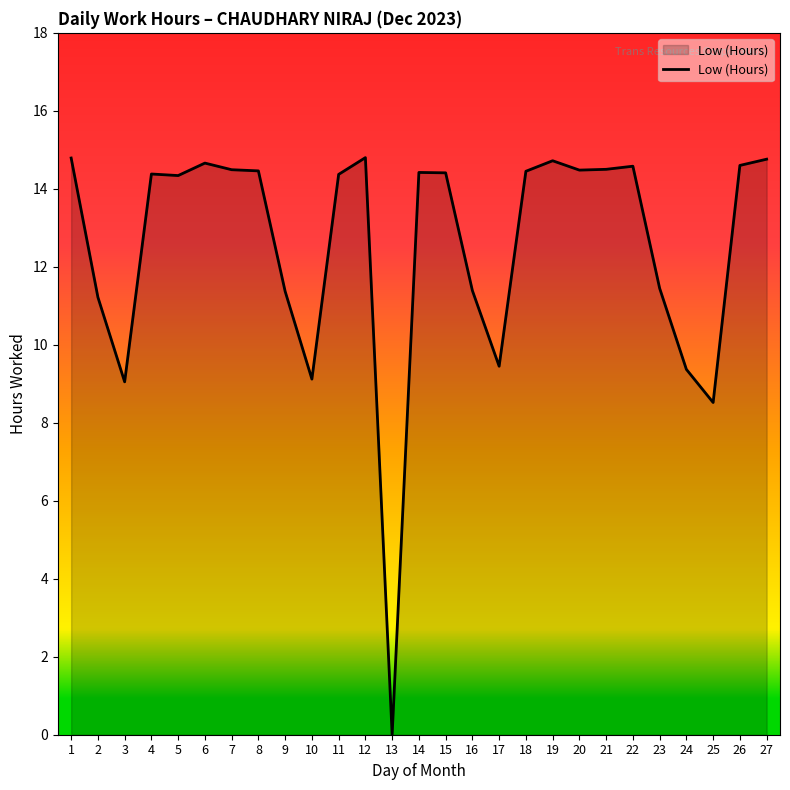

Which category has the lowest value across all series?

13